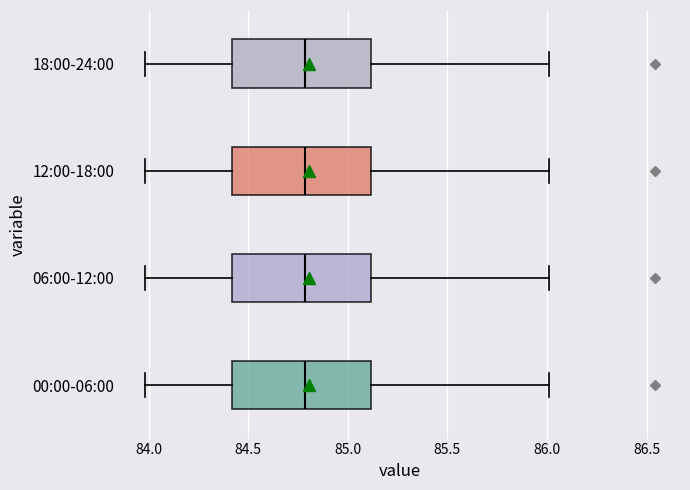

Where does the right whisker of the box for 12:00-18:00 end on the x-axis? The values are not printed on the chart, so give them approximately, as read against the axis.

86.0